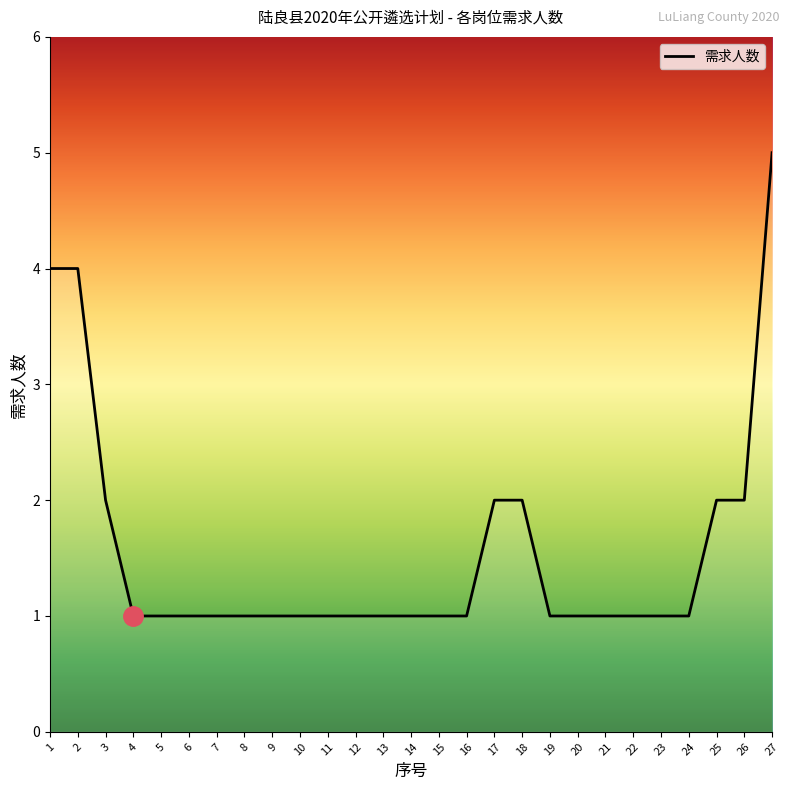

What is the ratio of the value at 17 to the value at 18?

1.0